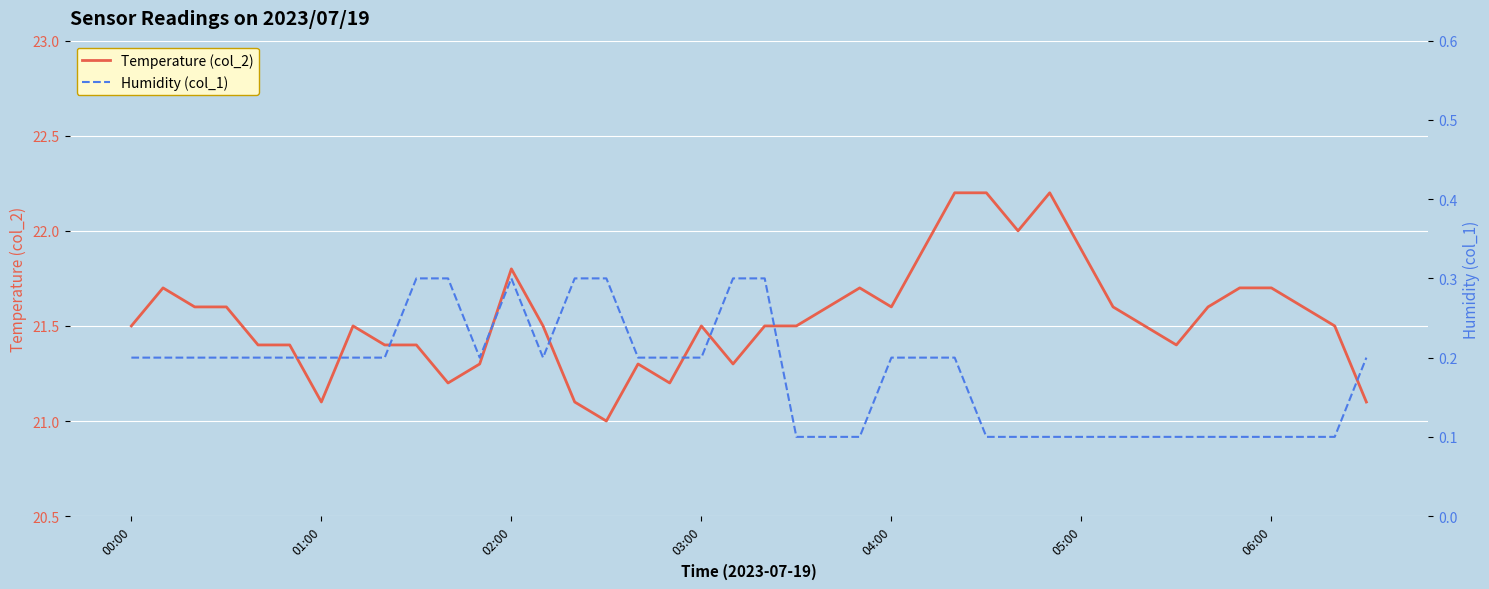

What is the difference between the second highest and minimum values in the Humidity (col_1) series?

0.2